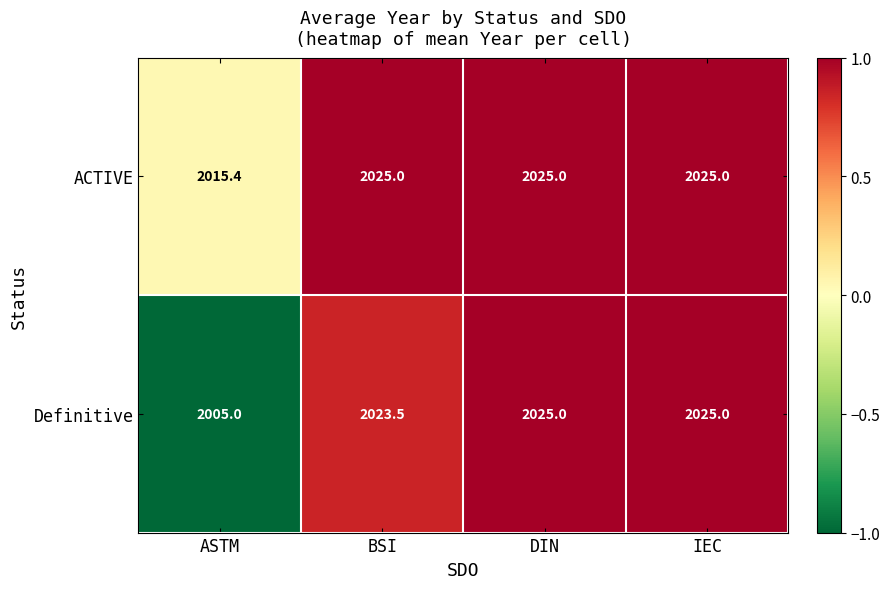

Reading right to left, what are all the values shown in this chart?

ACTIVE: 2025.0	2025.0	2025.0	2015.4
Definitive: 2025.0	2025.0	2023.5	2005.0